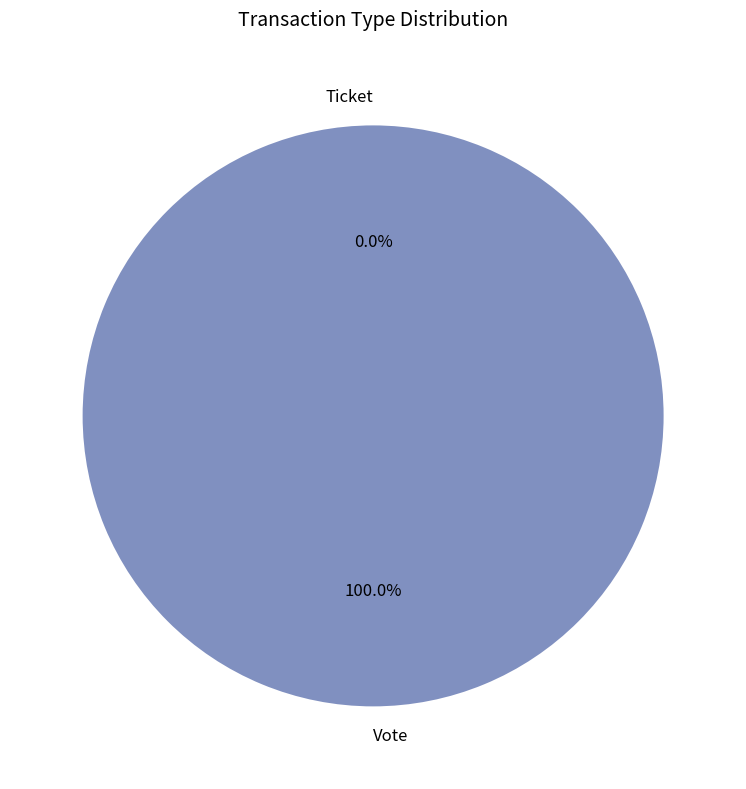

Is it true that Ticket is 1% of the pie?

False